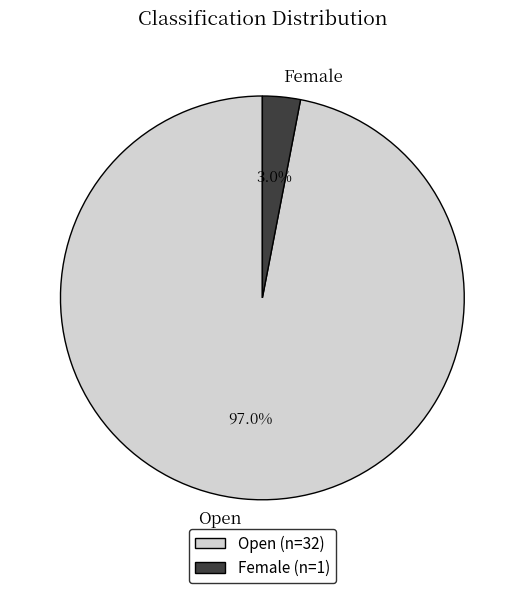

Is there a majority slice in this chart?

Yes